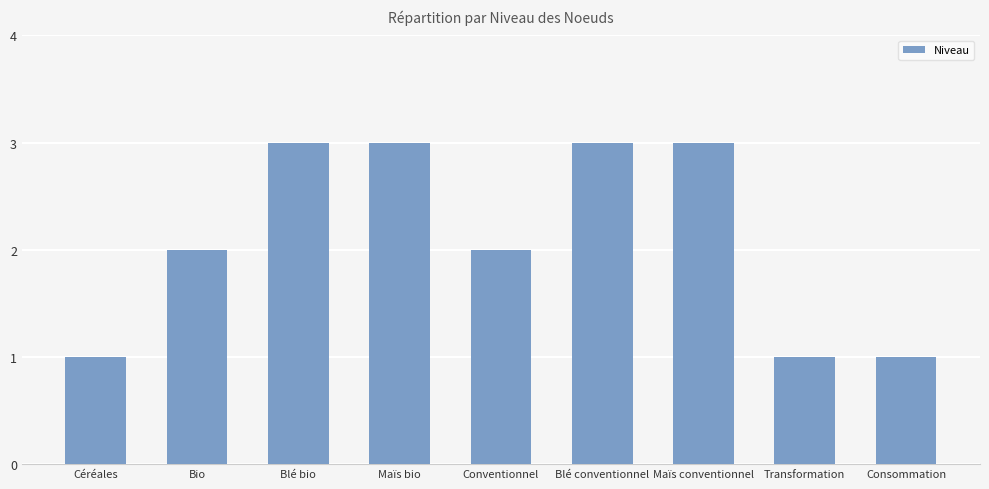

What is the approximate value at Blé conventionnel?

3